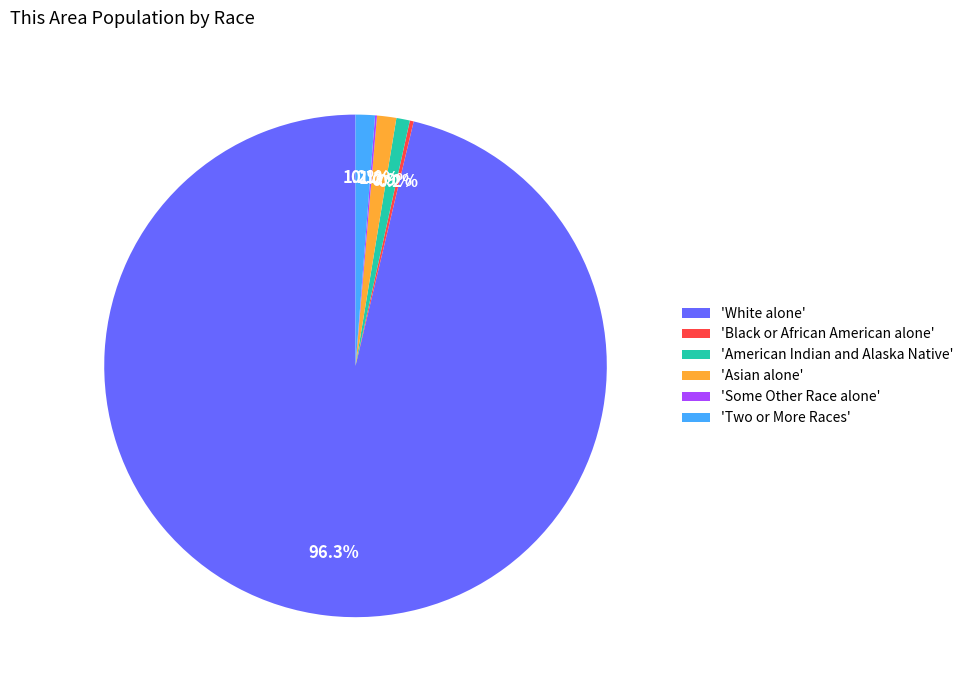

Which category has the biggest portion of the pie?

'White alone'